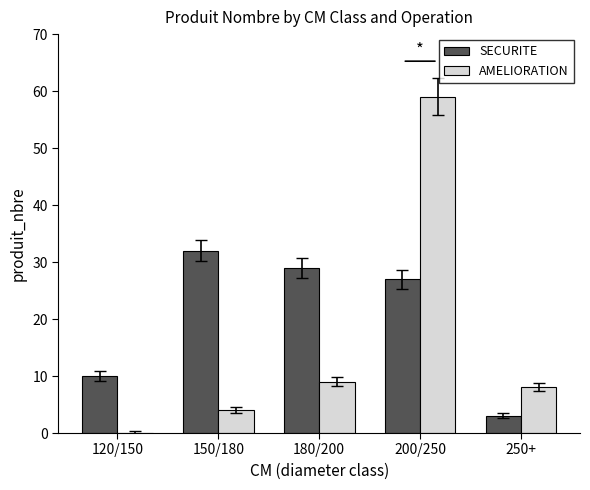

What are all the series names shown in the legend?

SECURITE, AMELIORATION